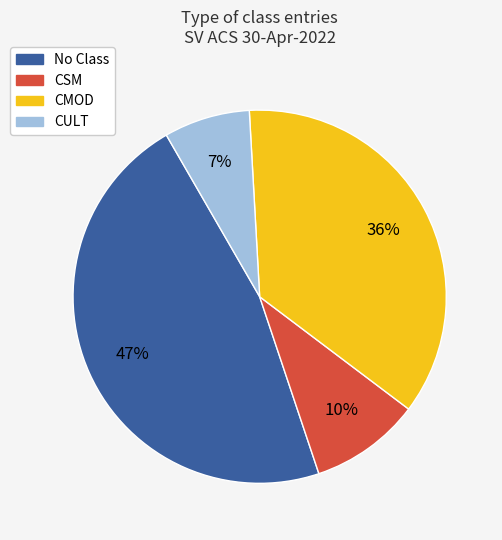

Rank the categories by value from highest to lowest.

No Class, CMOD, CSM, CULT